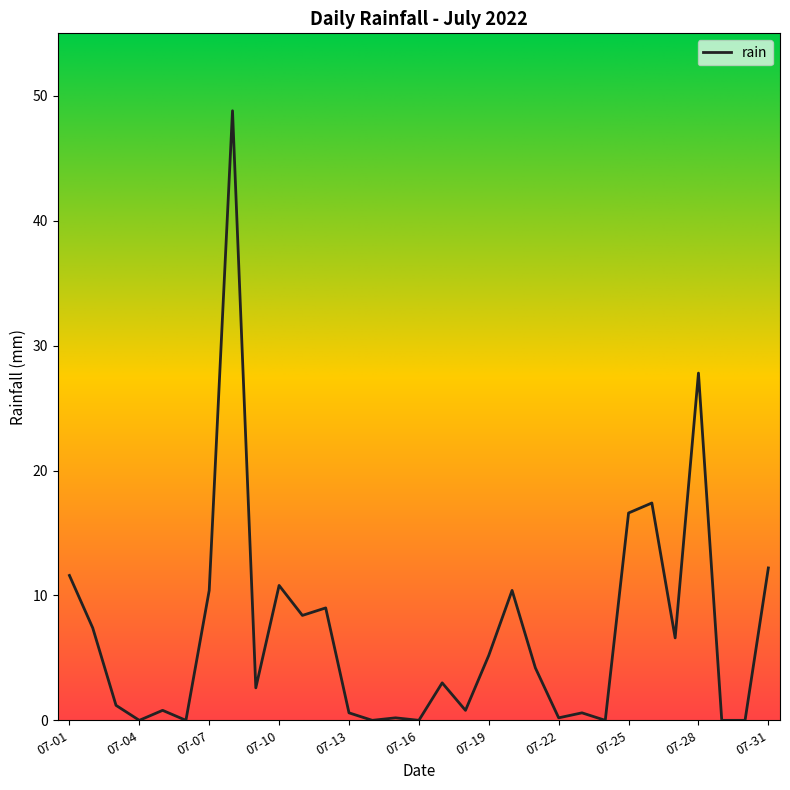

What is the maximum value shown in the chart?

48.8